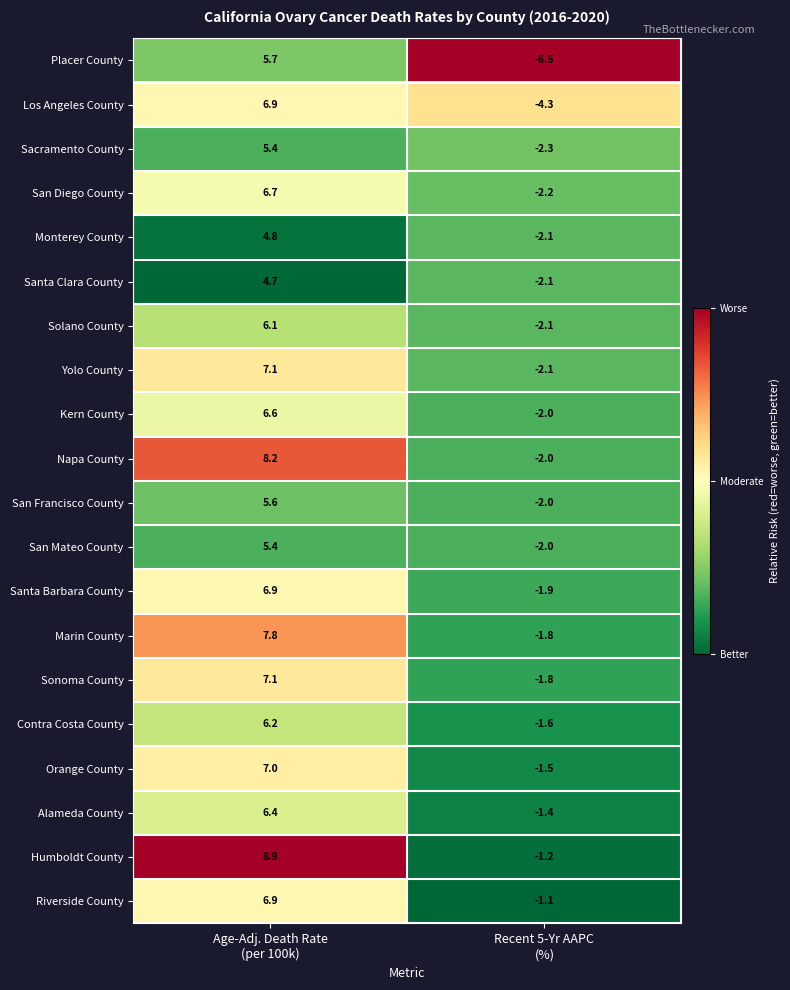

At which category is the sum across all series the highest?

Age-Adj. Death Rate
(per 100k)